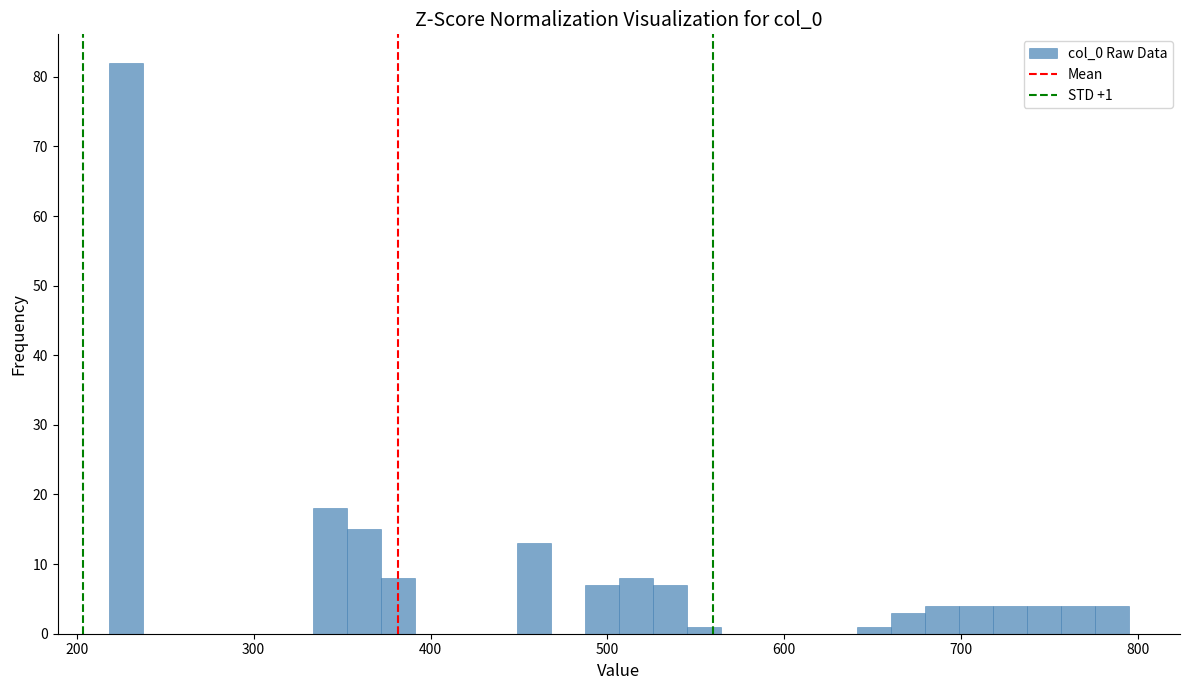

Read against the x-axis, roughly where is the centre of the tallest bar?

230